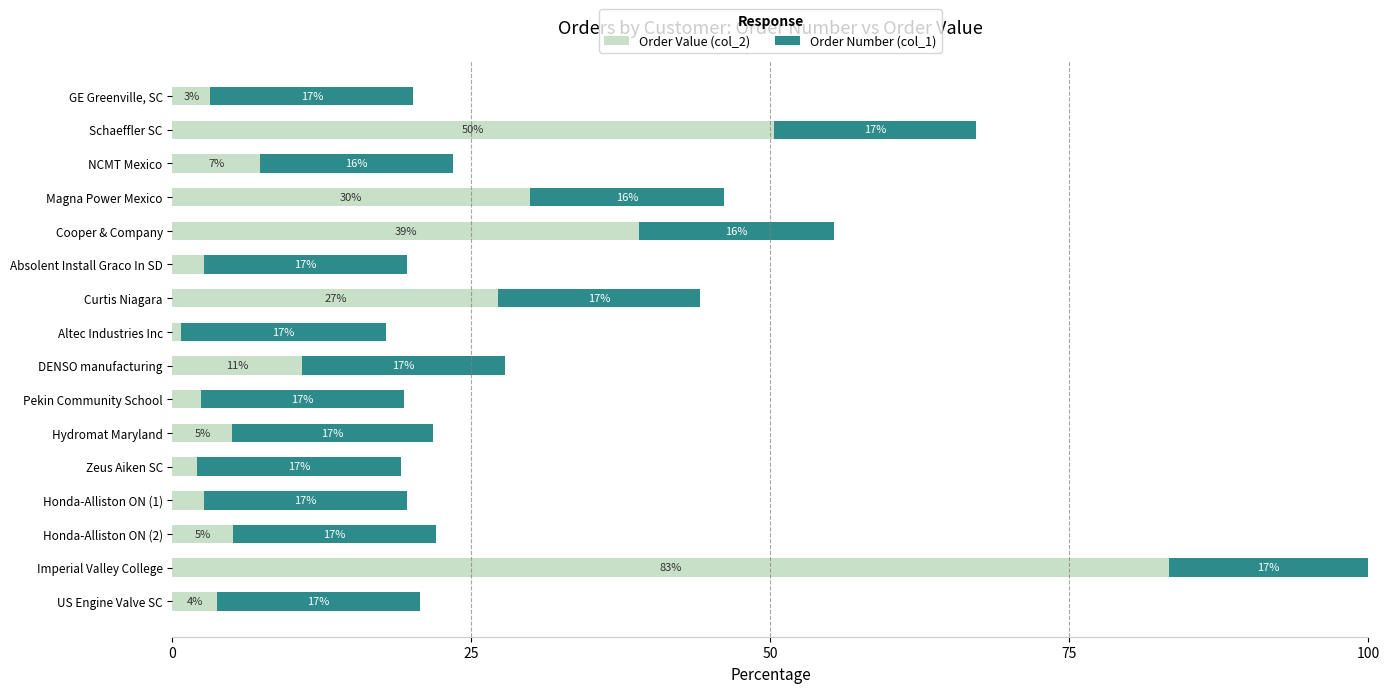

The value of Order Value (col_2) at Magna Power Mexico is 15.0. True or false?

False